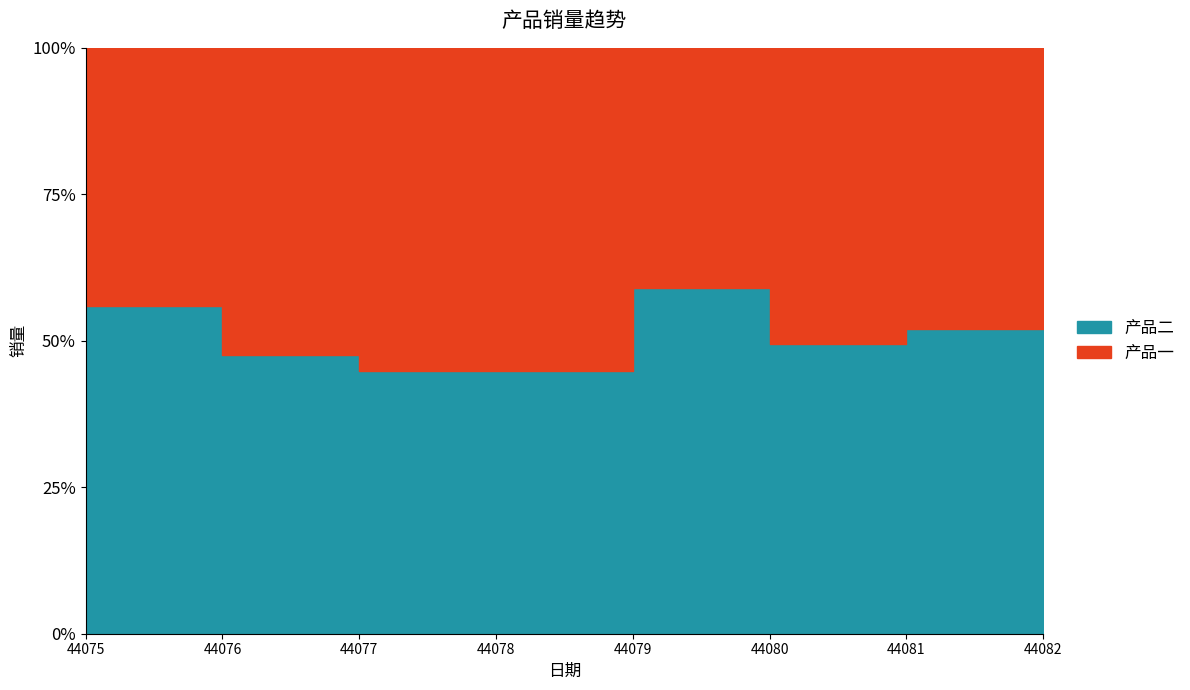

Read the 产品二 value at 44077, to the nearest 10.

110